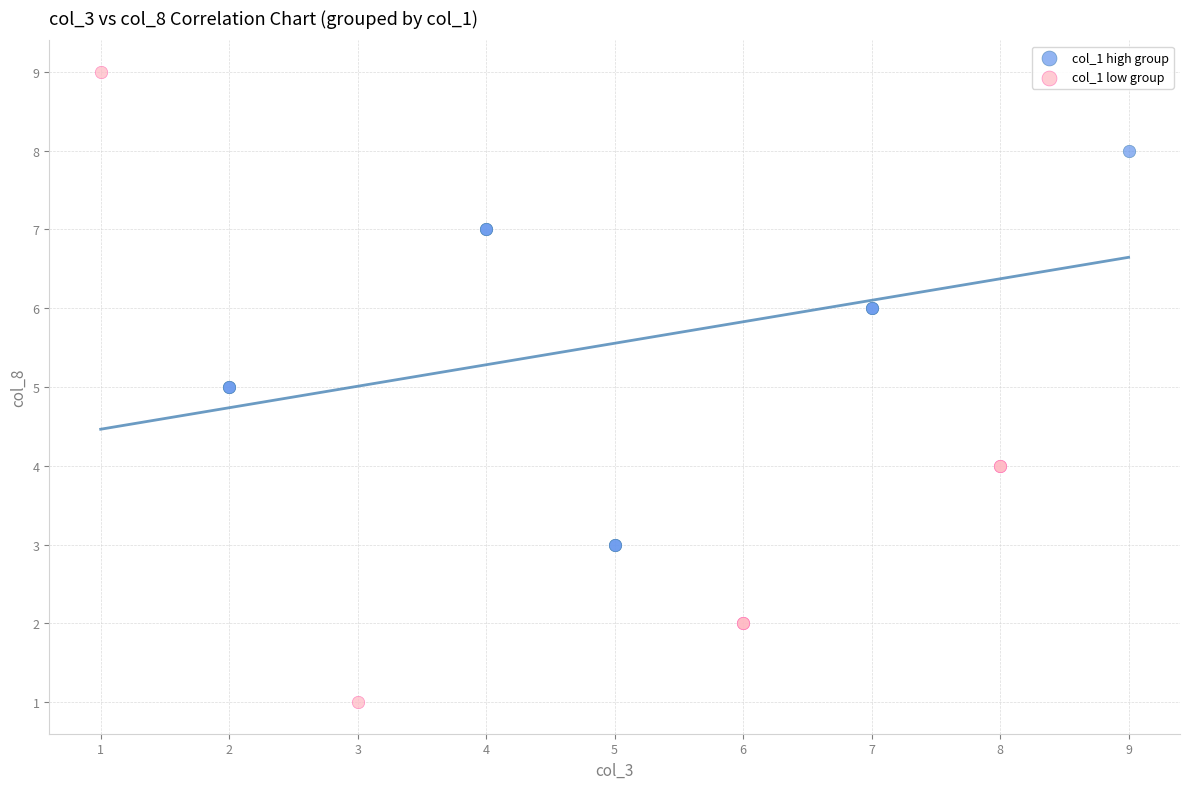

Which series contains the lowest Y value?

col_1 low group